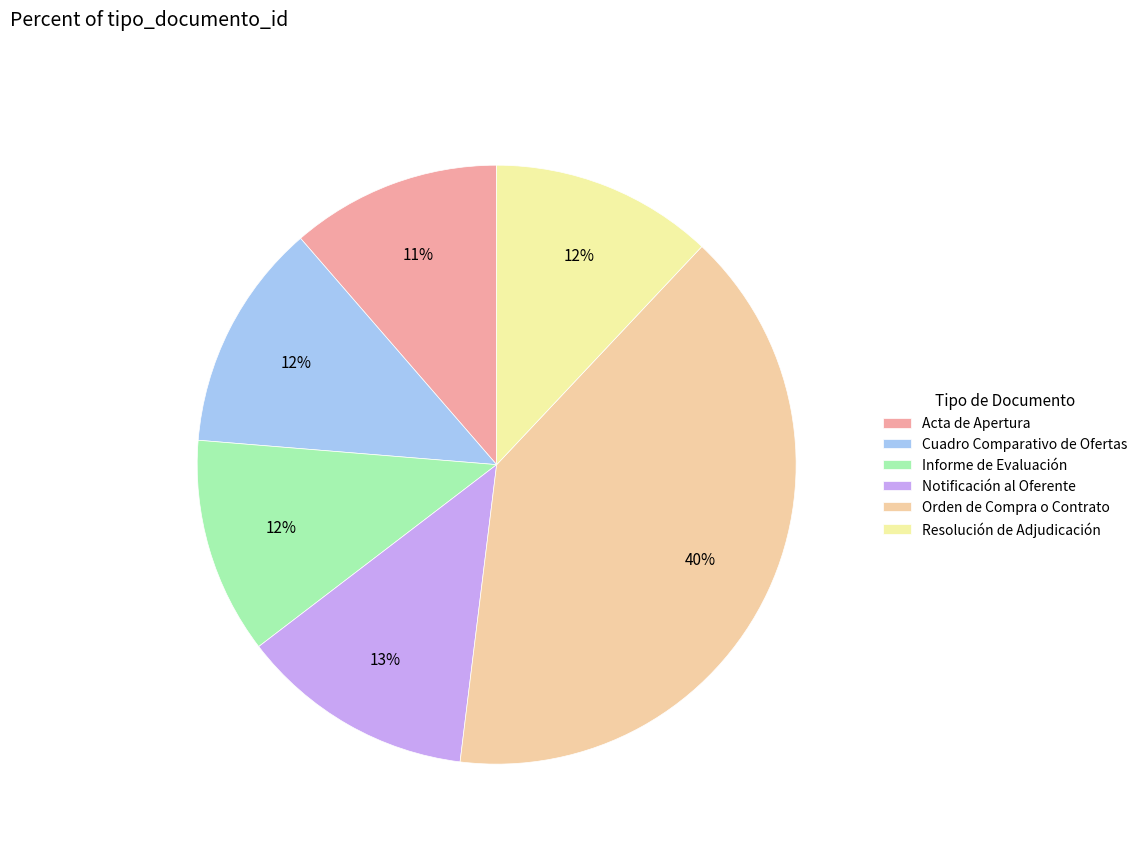

What is the ratio of the value at Resolución de Adjudicación to the value at Informe de Evaluación?

1.0